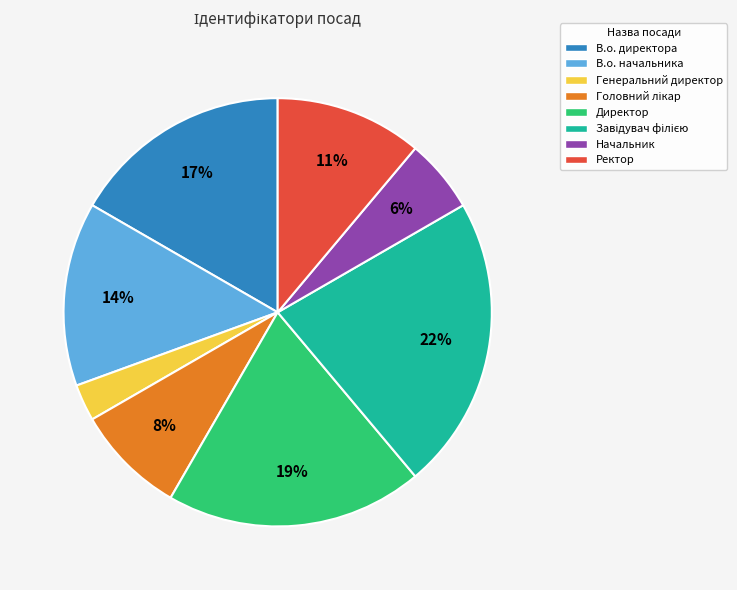

Combined, do Ректор and Генеральний директор account for over 50%?

No